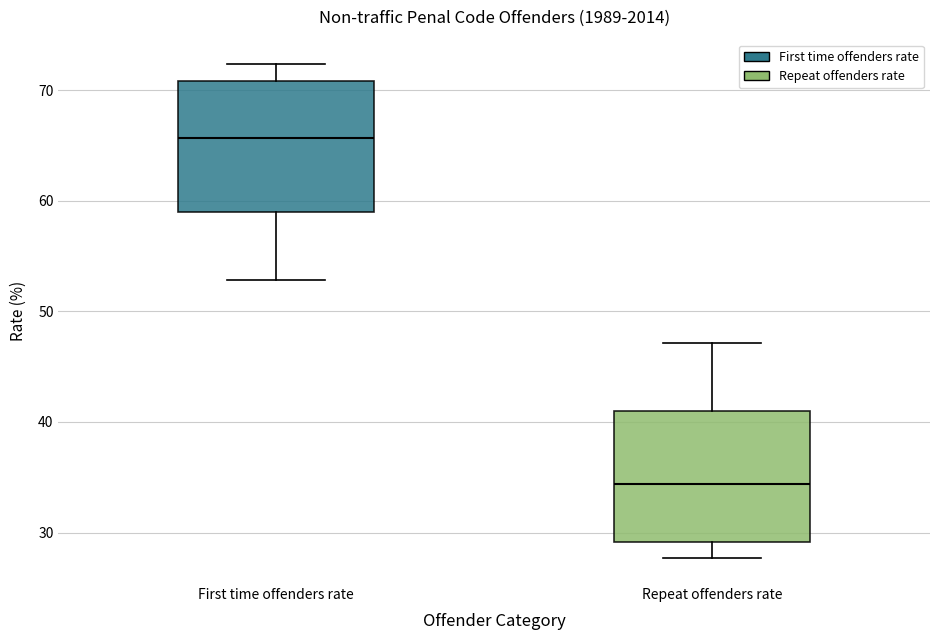

Which box has the lowest median line?

Repeat offenders rate